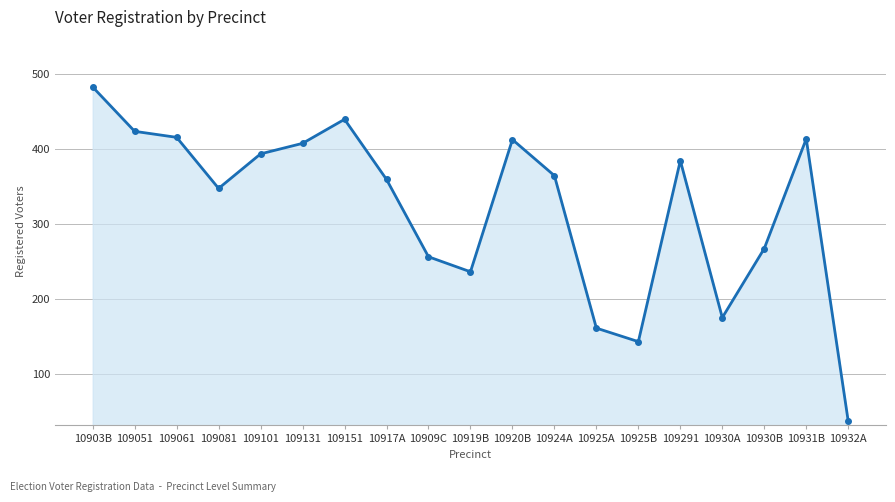

Is it true that the value at 10925B is 143?

True